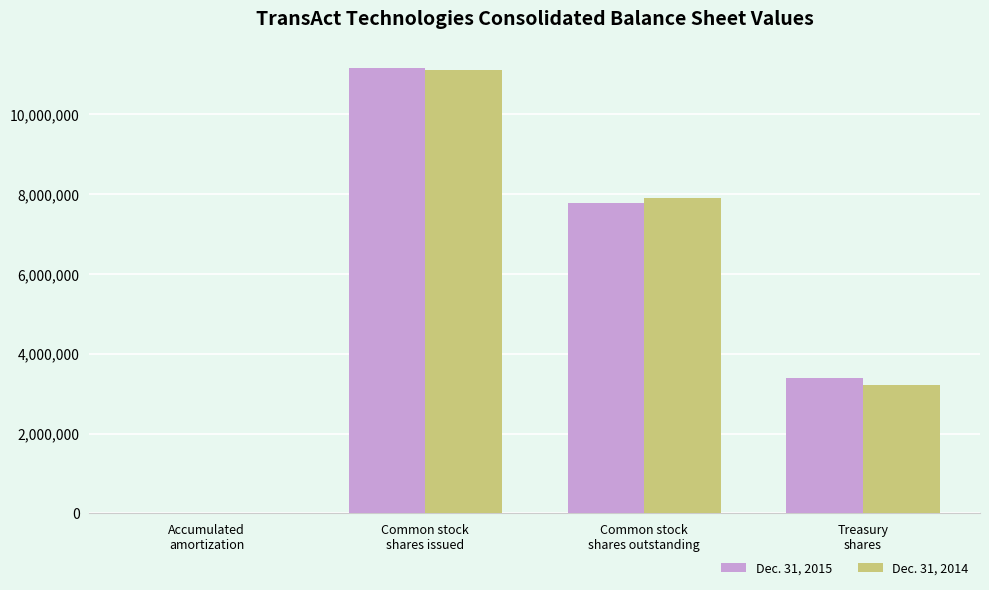

Reading left to right, transcribe all the data shown in this chart.

Dec. 31, 2015: Accumulated
amortization=2779	Common stock
shares issued=11170881	Common stock
shares outstanding=7782292	Treasury
shares=3388589
Dec. 31, 2014: Accumulated
amortization=2326	Common stock
shares issued=11122293	Common stock
shares outstanding=7900257	Treasury
shares=3222036